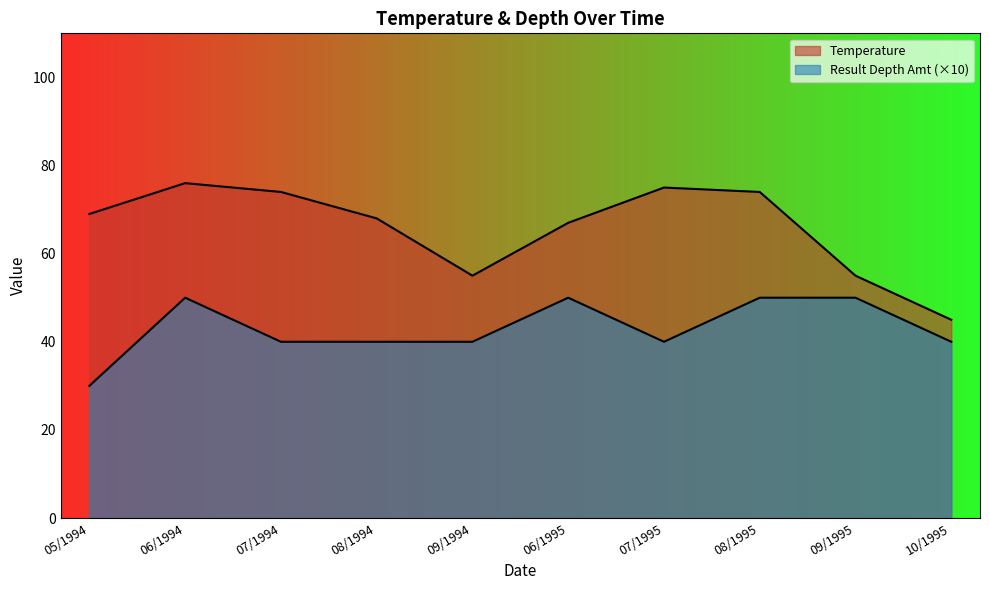

List the series in order of their overall mean, highest first.

Temperature, Result Depth Amt